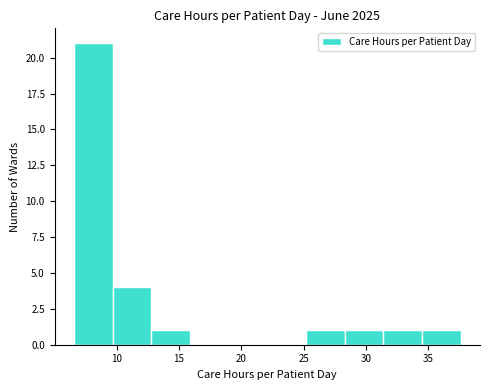

Reading left to right, list every bar in this chart as the range it spans on the x-axis followed by its height. Neither the bar edges nor the heights are printed on the chart, so give them approximately, as read against the axes.

6.5 to 9.5: 21
9.5 to 13.0: 4
13.0 to 16.0: 1
16.0 to 19.0: 0
19.0 to 22.0: 0
22.0 to 25.0: 0
25.0 to 28.5: 1
28.5 to 31.5: 1
31.5 to 34.5: 1
34.5 to 37.5: 1